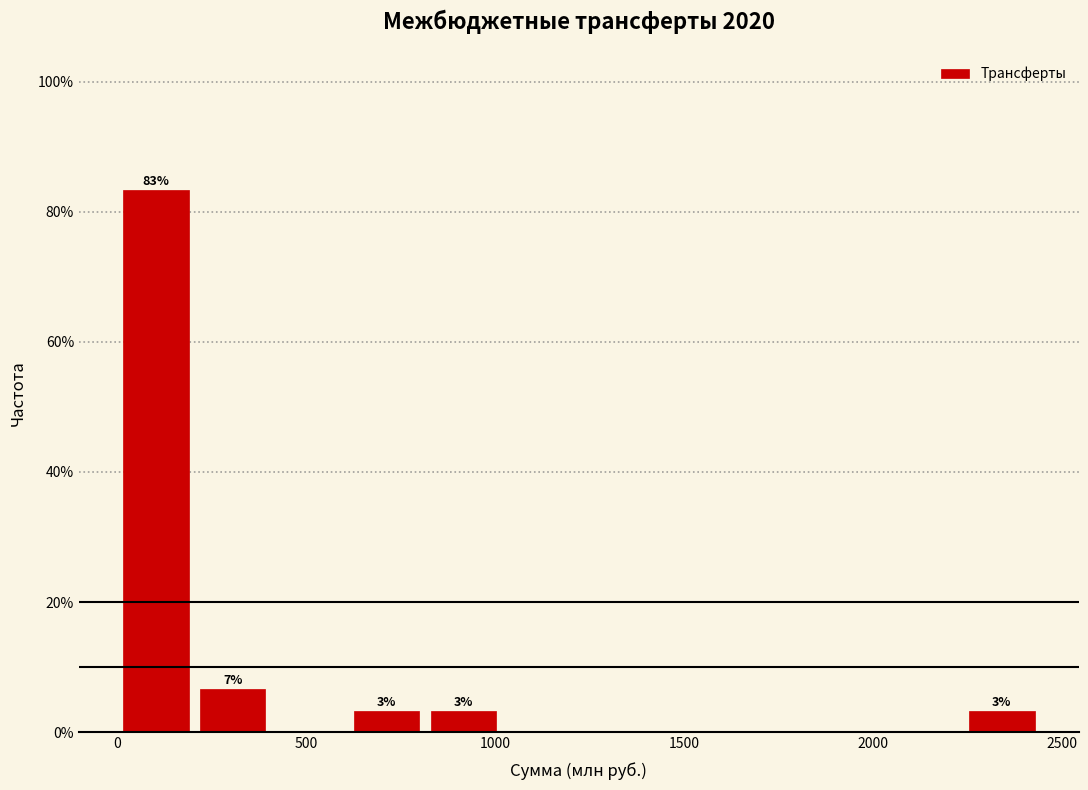

Over which range of the x-axis is the bar tallest?

0 to 200